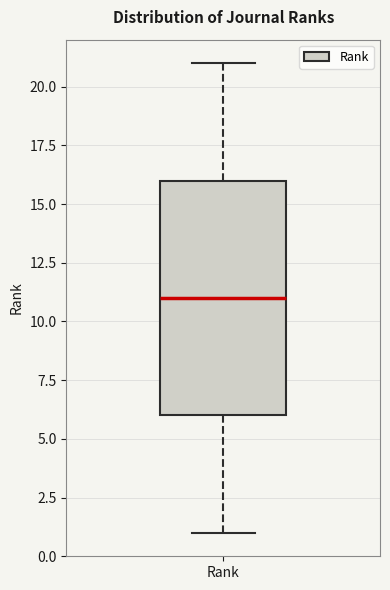

Where does the upper whisker of the box for Rank end on the y-axis? The values are not printed on the chart, so give them approximately, as read against the axis.

21